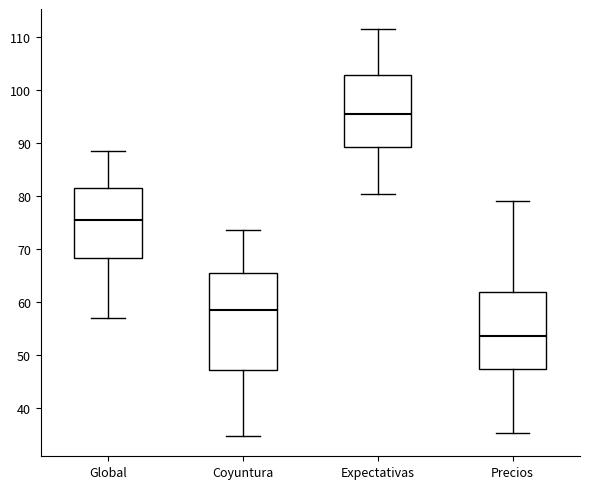

Where is the upper edge of the box for Precios on the y-axis? The values are not printed on the chart, so give them approximately, as read against the axis.

62